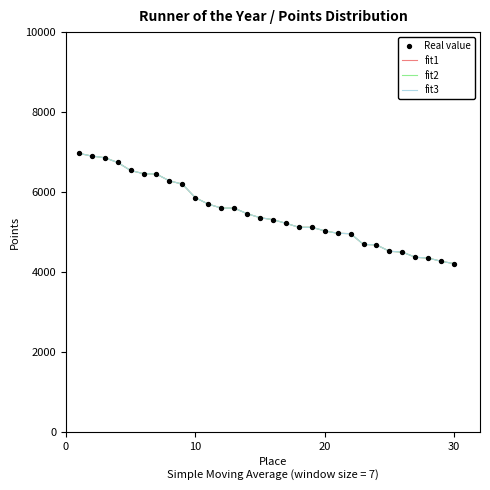

Which series has the largest total across all categories?

fit1